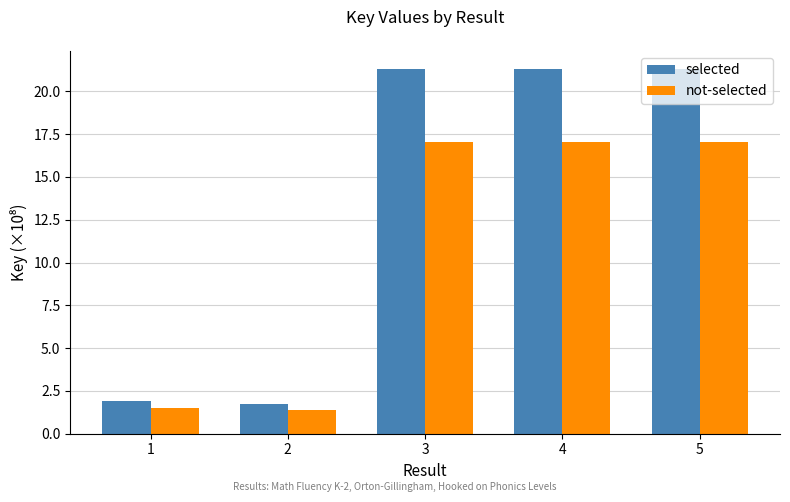

Which series has the widest spread of values?

selected